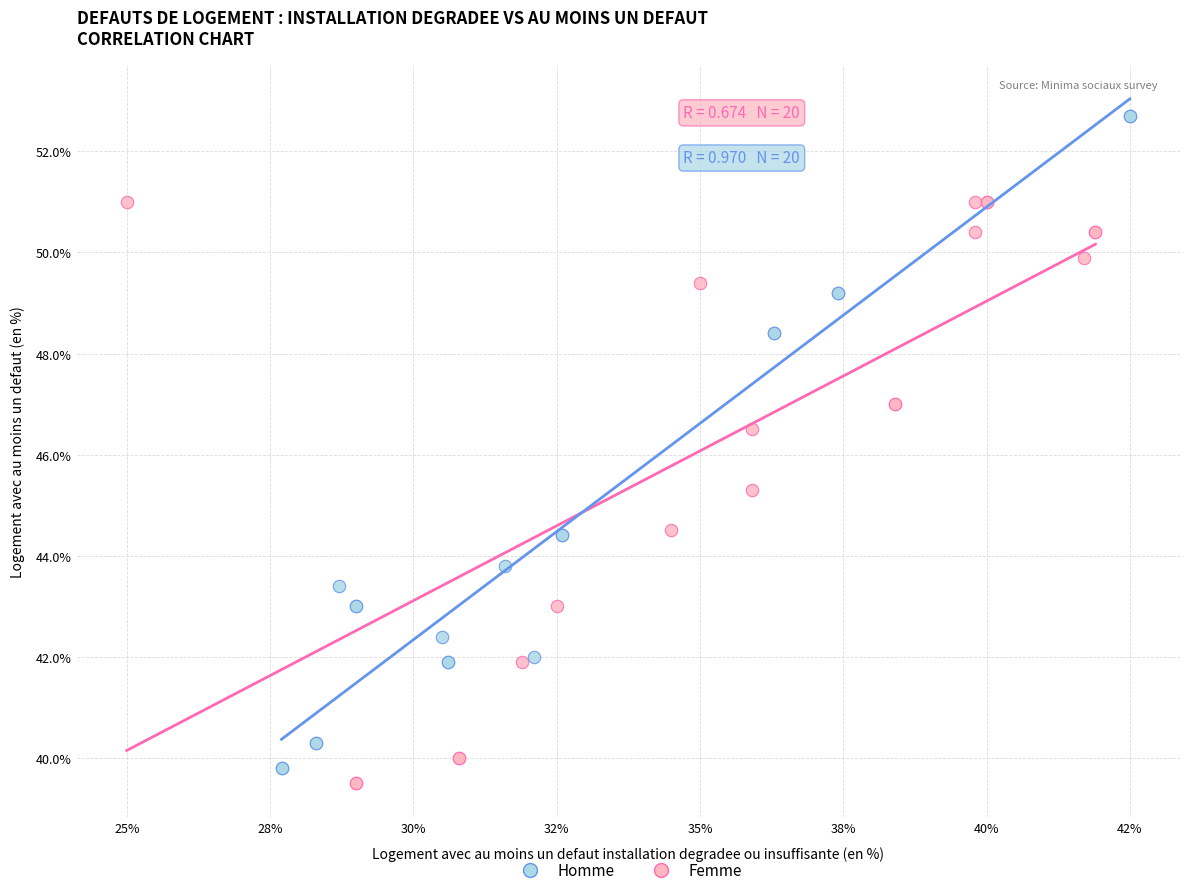

Which series contains the lowest Y value?

Femme